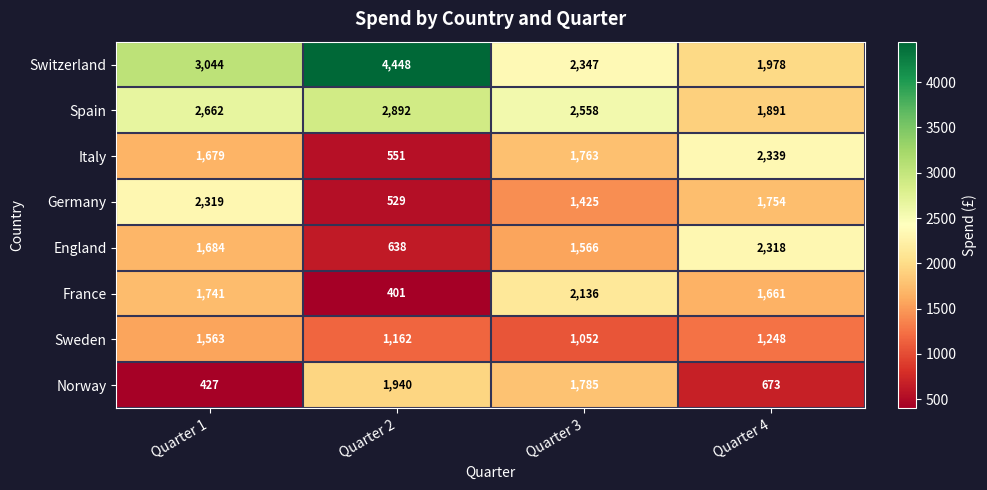

At which category does the chart reach its minimum across all series?

Quarter 2